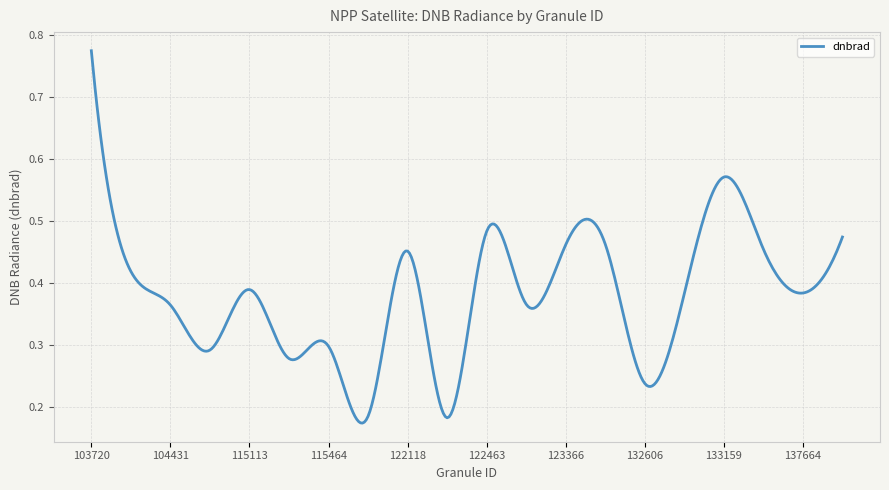

How many lines are shown in the chart?

1